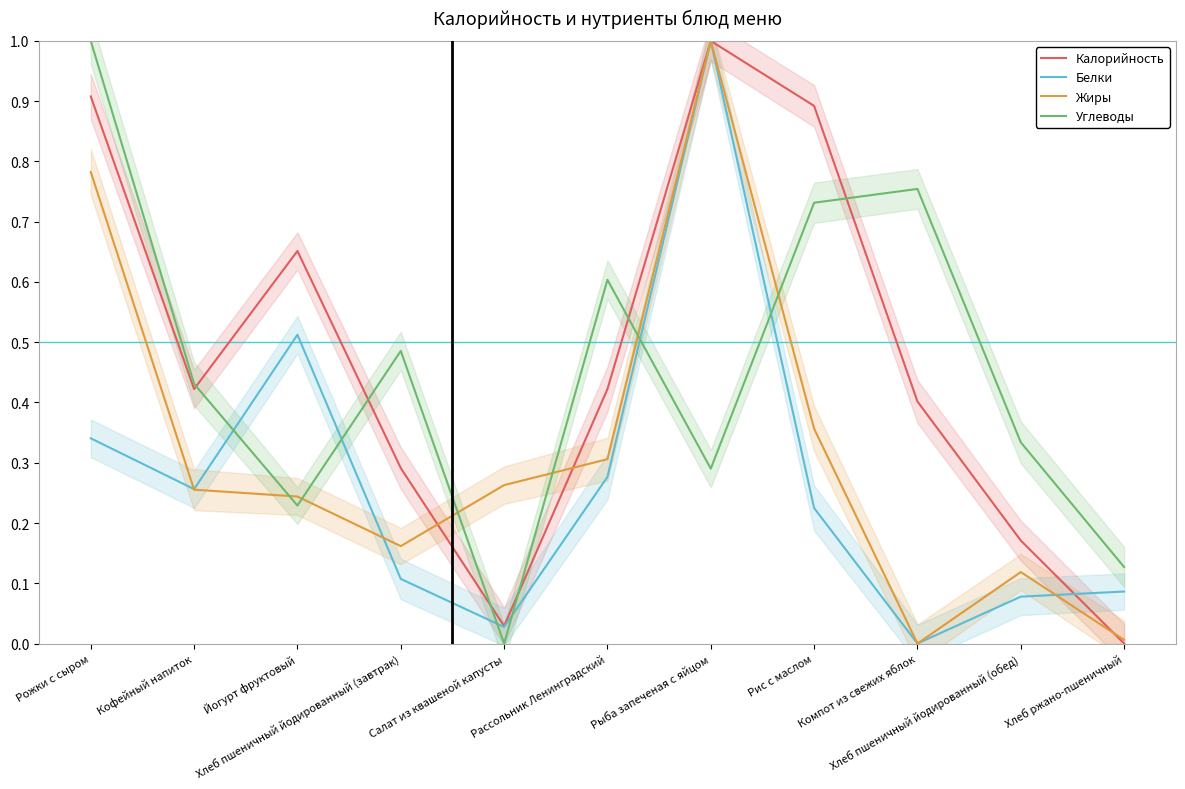

At which category is the sum across all series the highest?

Рыба запеченая с яйцом